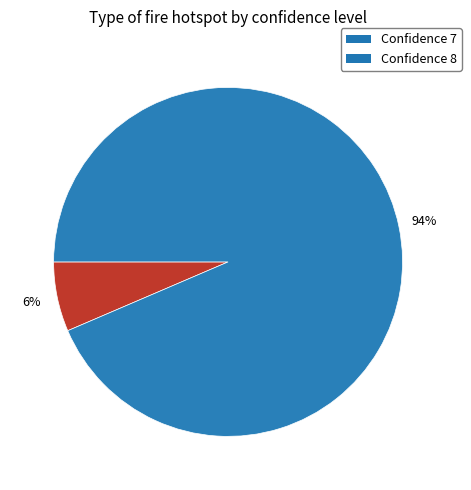

Between Confidence 7 and Confidence 8, which is larger?

Confidence 8